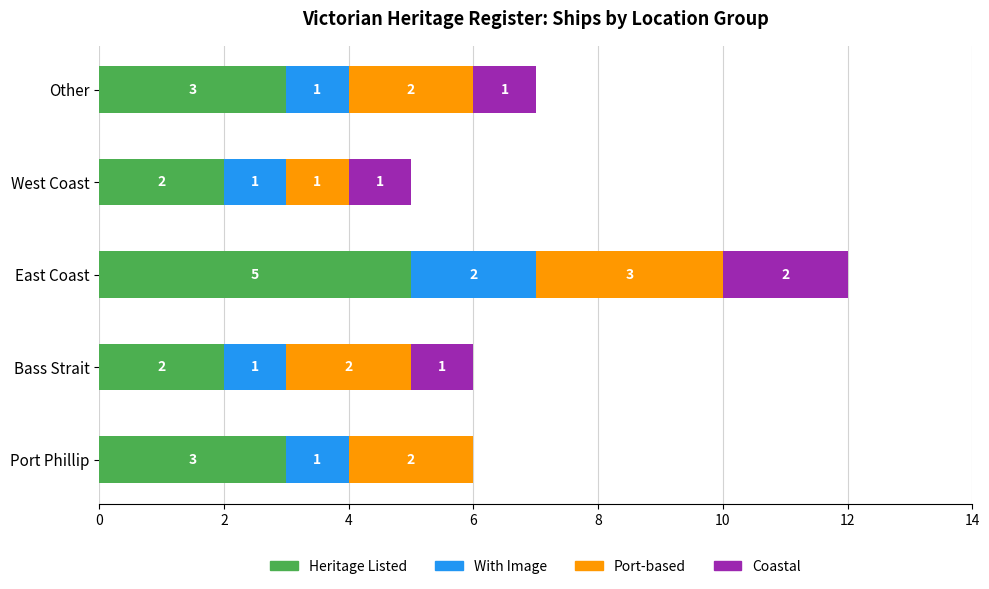

What is the sum of all Heritage Listed values?

15